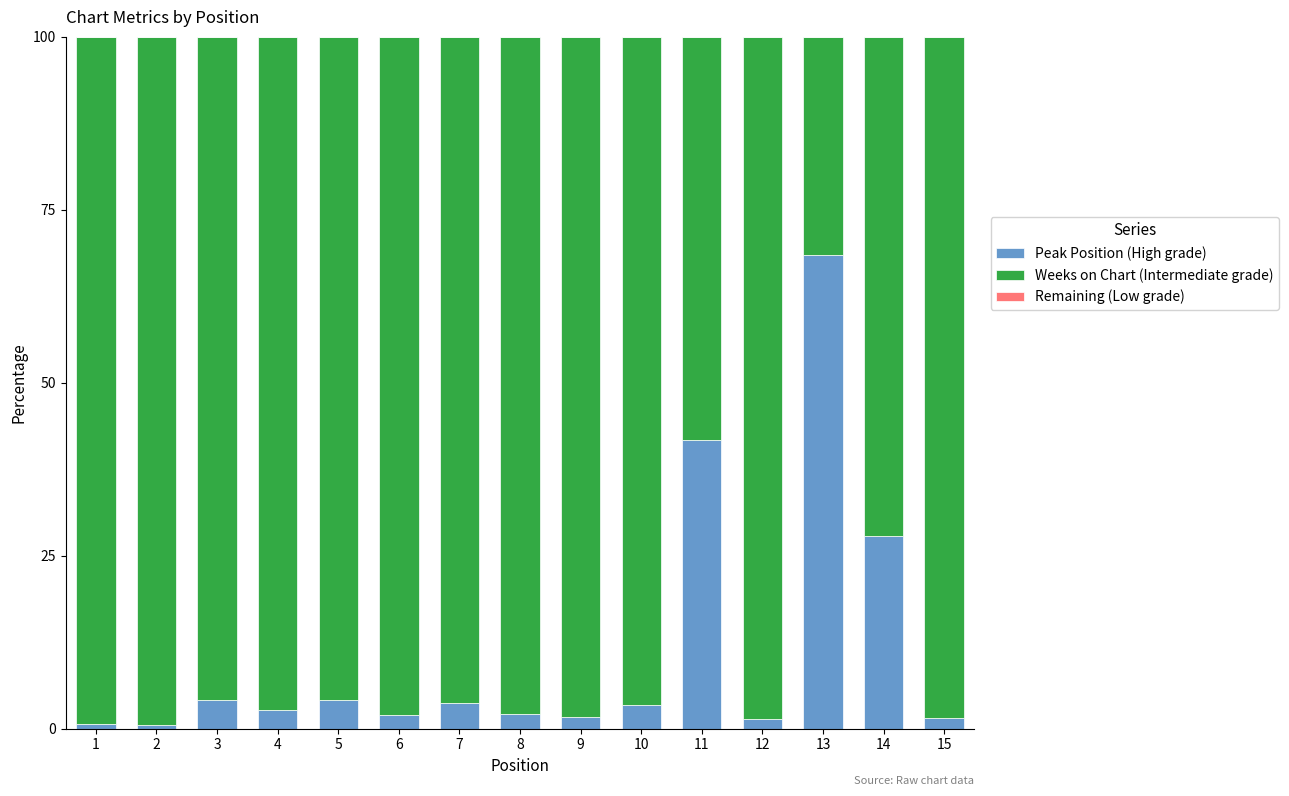

The value of Peak Position (High grade) at 6 is 2.0. True or false?

True